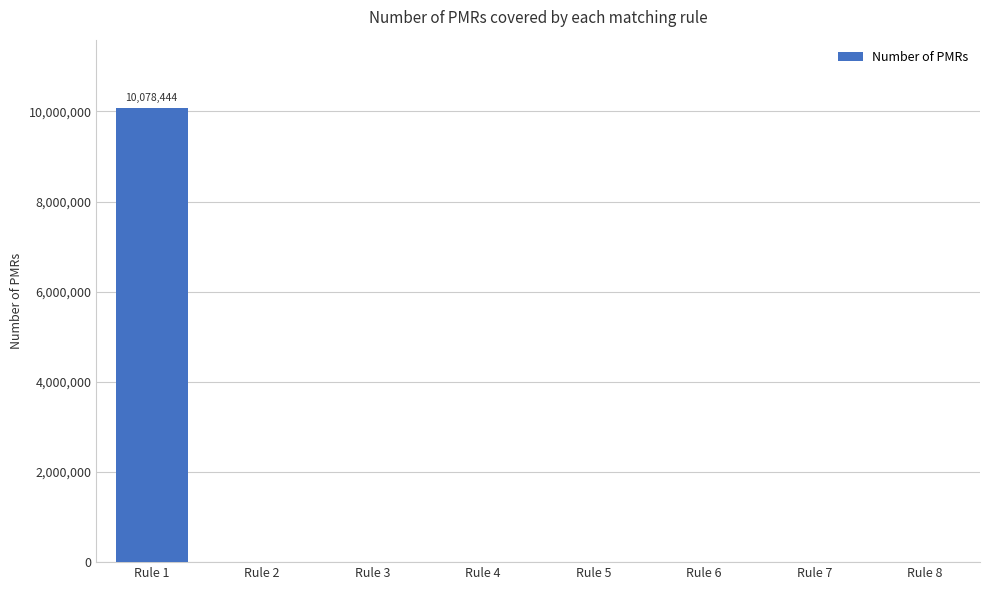

Are the bars grouped side by side (vs. stacked)?

No